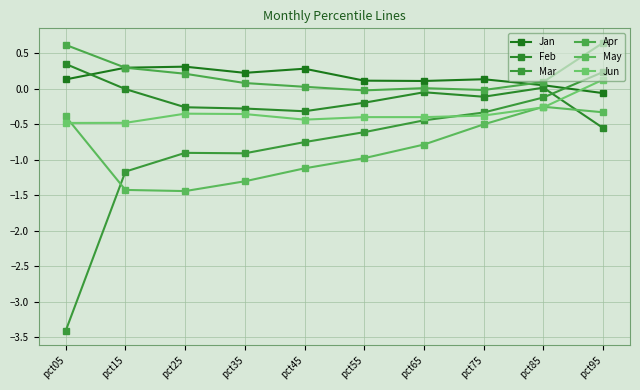

Does the chart display data point markers on the line(s)?

Yes